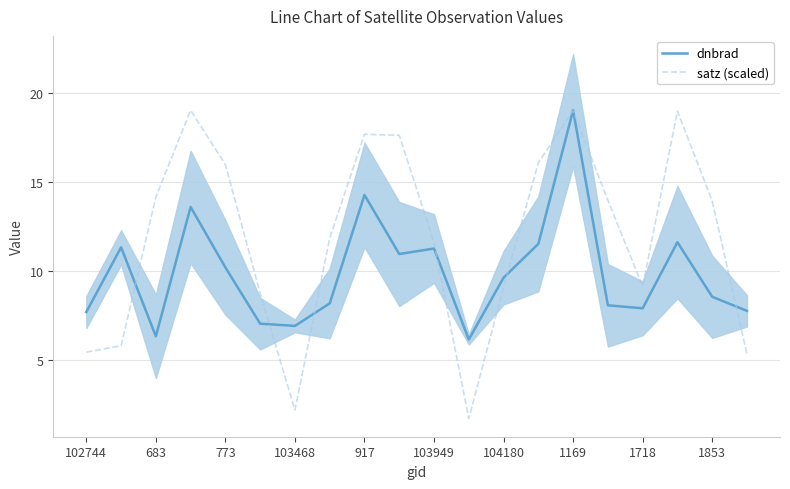

What is the approximate value of dnbrad at 1718?

7.9